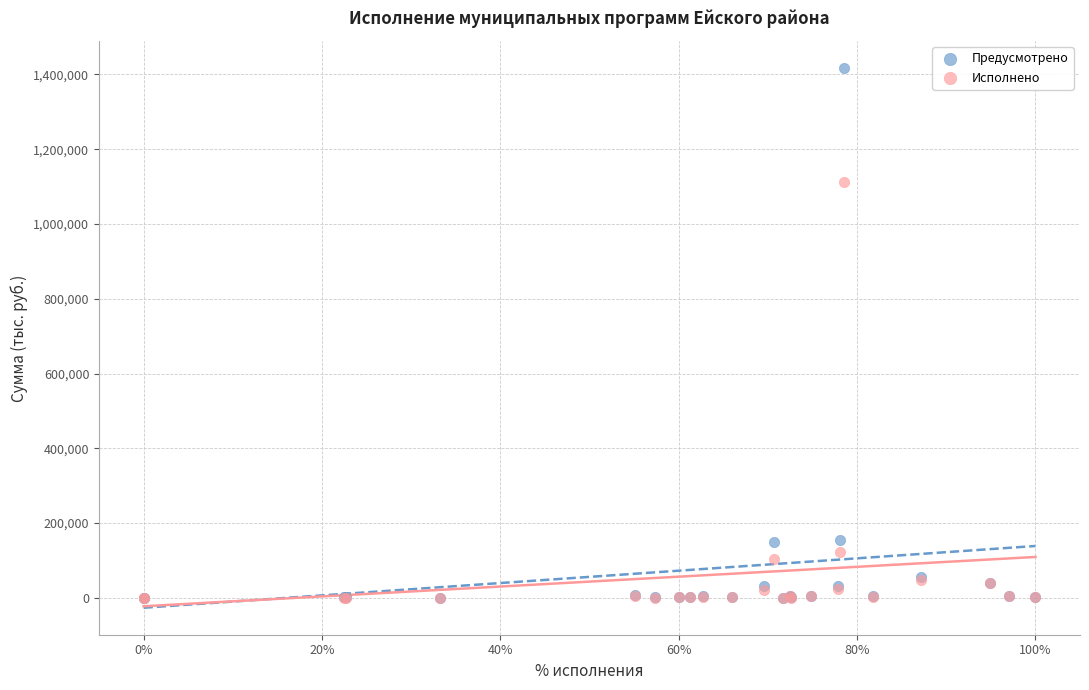

Across all series, what Y value is closest to 708368?

1113475.6